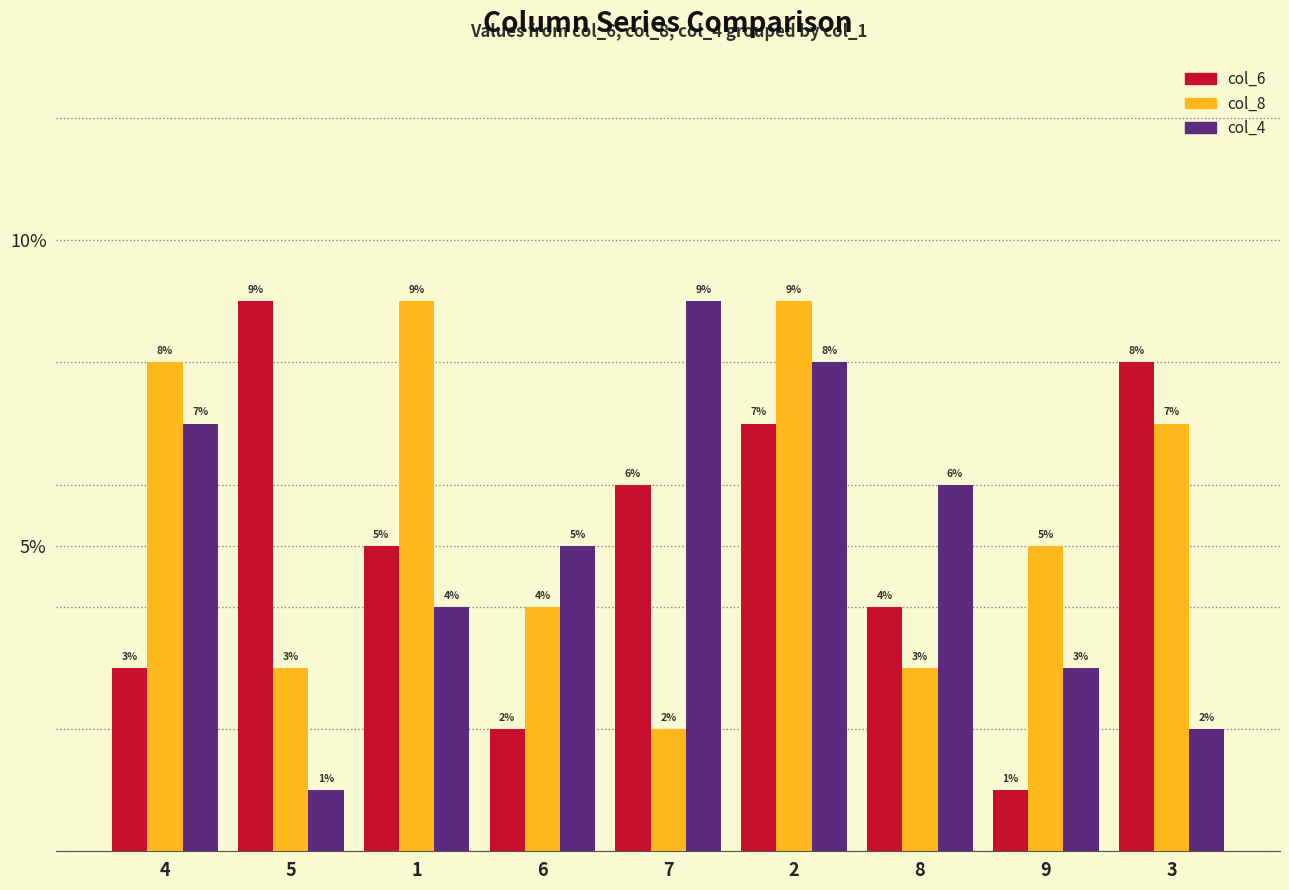

True or false: col_8 has a value of 4 at 3.

False